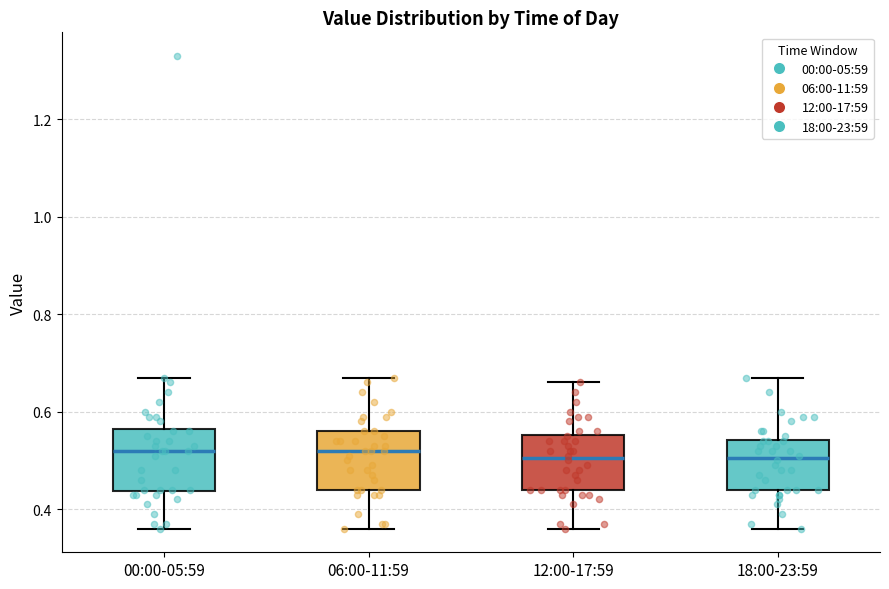

Where does the lower whisker of the box for 06:00-11:59 end on the y-axis? The values are not printed on the chart, so give them approximately, as read against the axis.

0.36